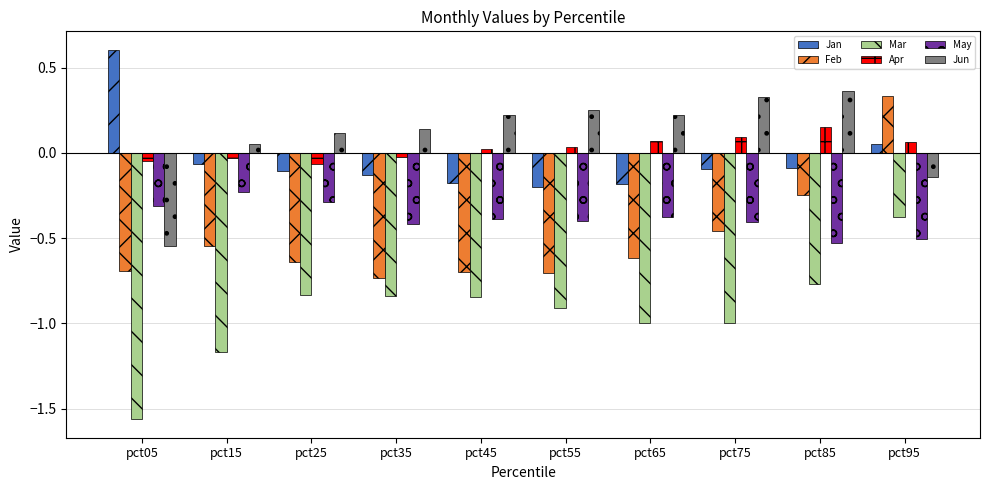

The value of Jan at pct05 is 0.3. True or false?

False